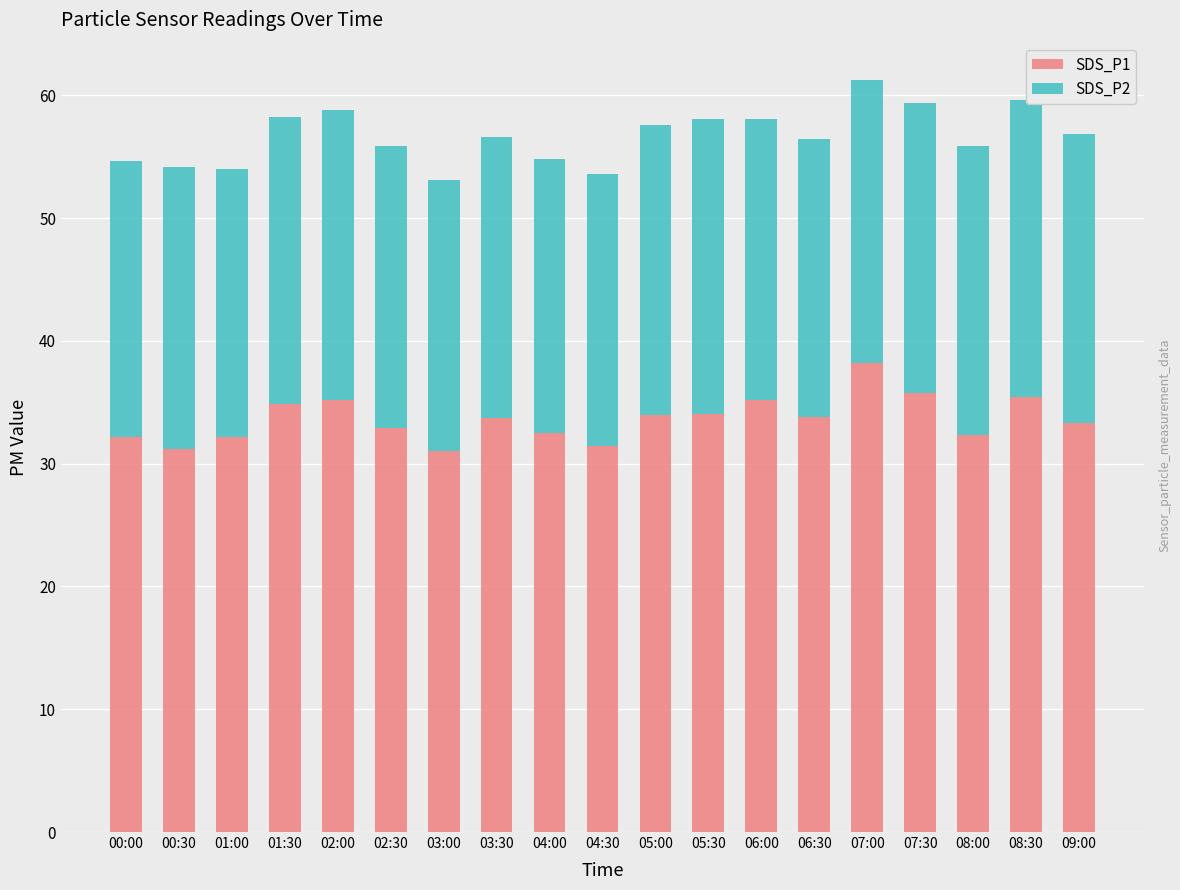

What is the total value across all series at 07:30?

59.4